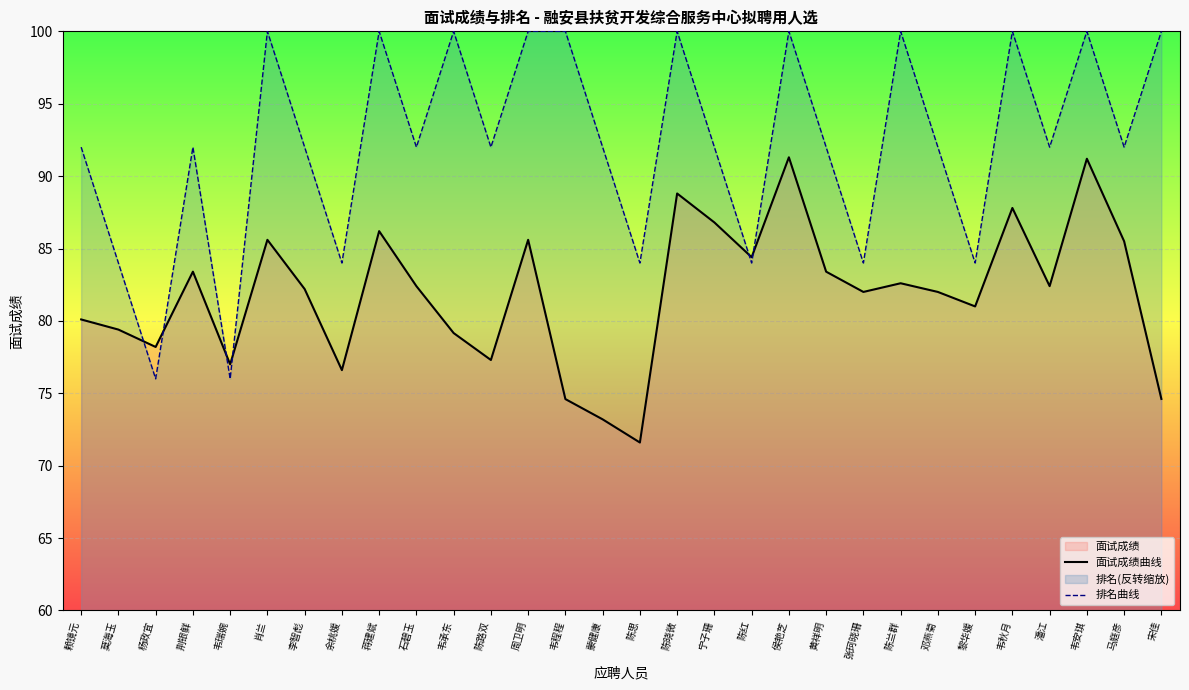

Which series ends up on top after the final intersection of 排名曲线 and 面试成绩曲线?

排名曲线